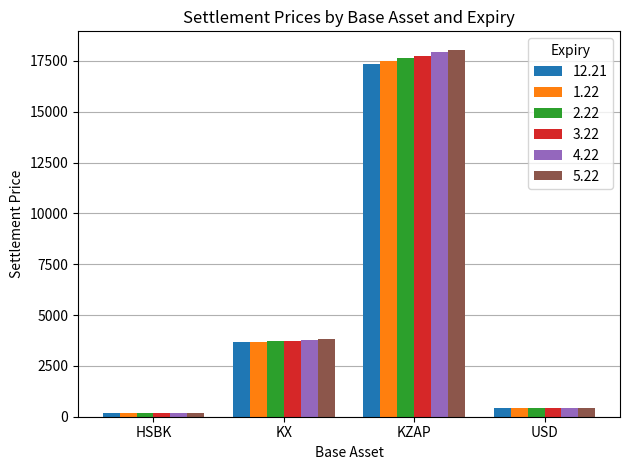

What are all the series names shown in the legend?

12.21, 1.22, 2.22, 3.22, 4.22, 5.22